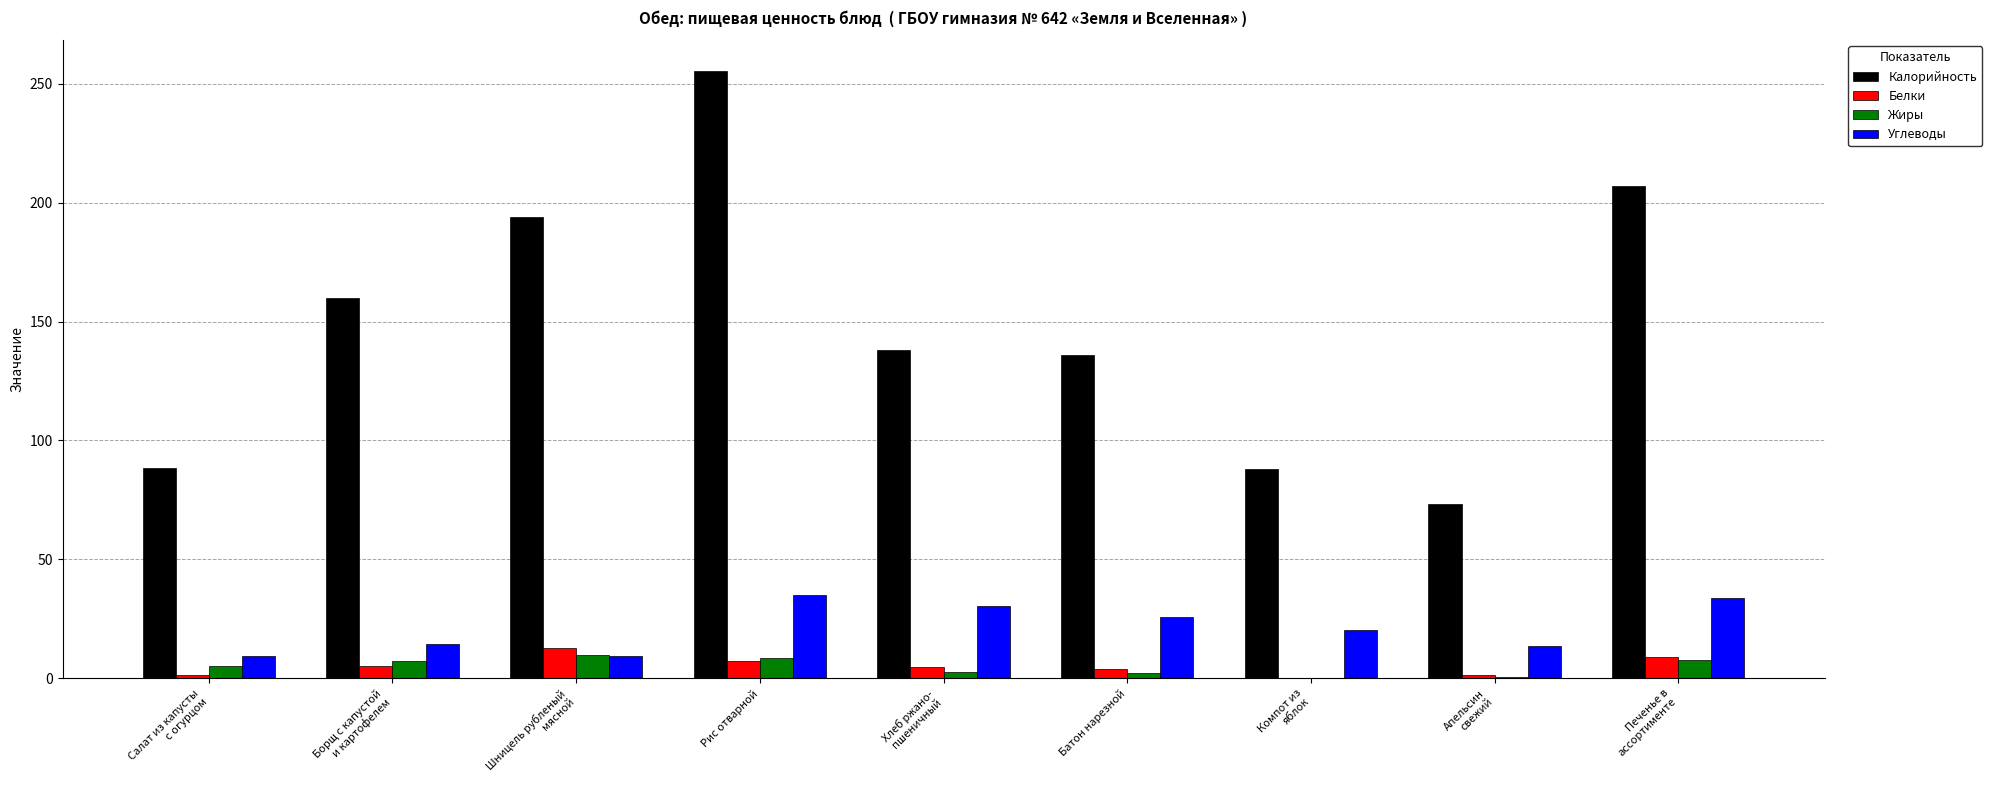

The value of Калорийность at Апельсин
свежий is 96.5. True or false?

False